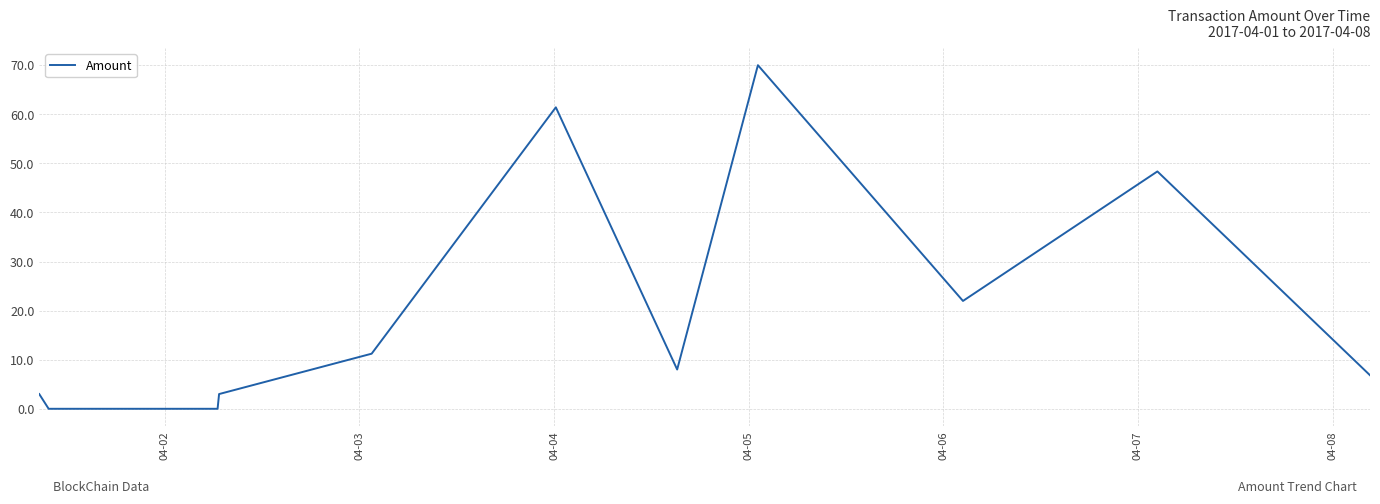

What is the difference between the maximum and minimum values?

70.0